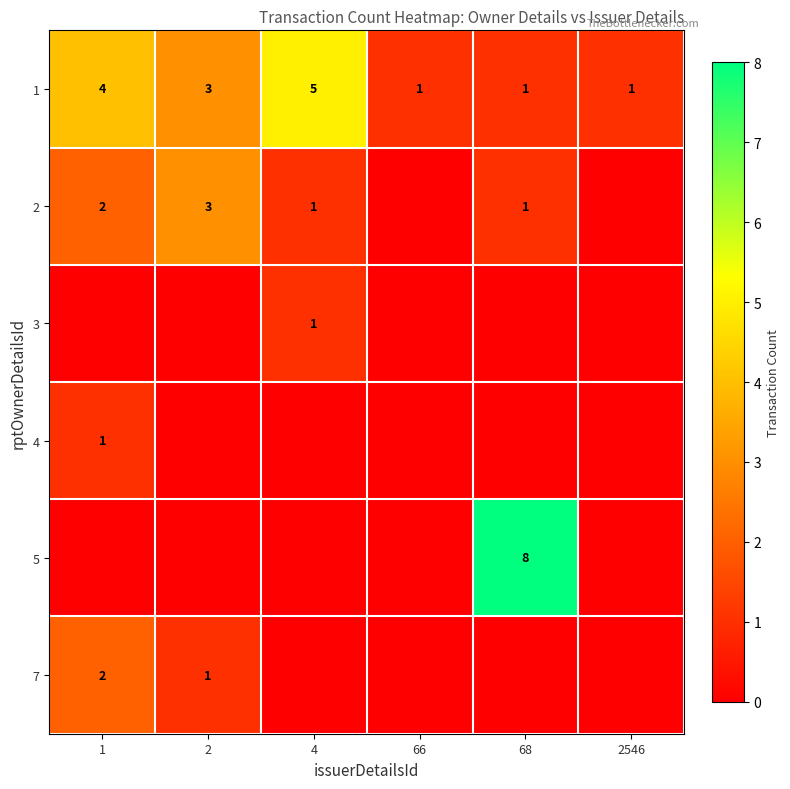

Which category has the highest value in the 1 series?

4